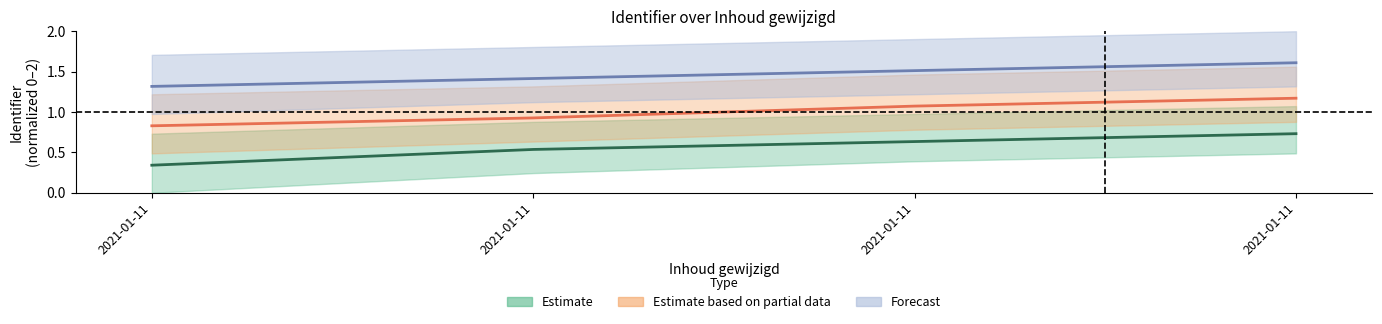

Which category has the highest value in the Forecast series?

2021-01-11